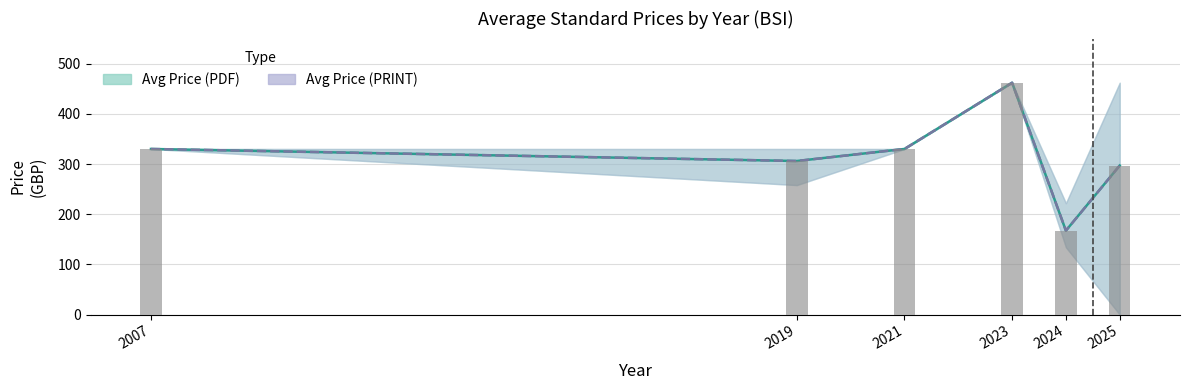

What is the difference between the second highest and second lowest values in the Avg Price (PDF) series?

33.0